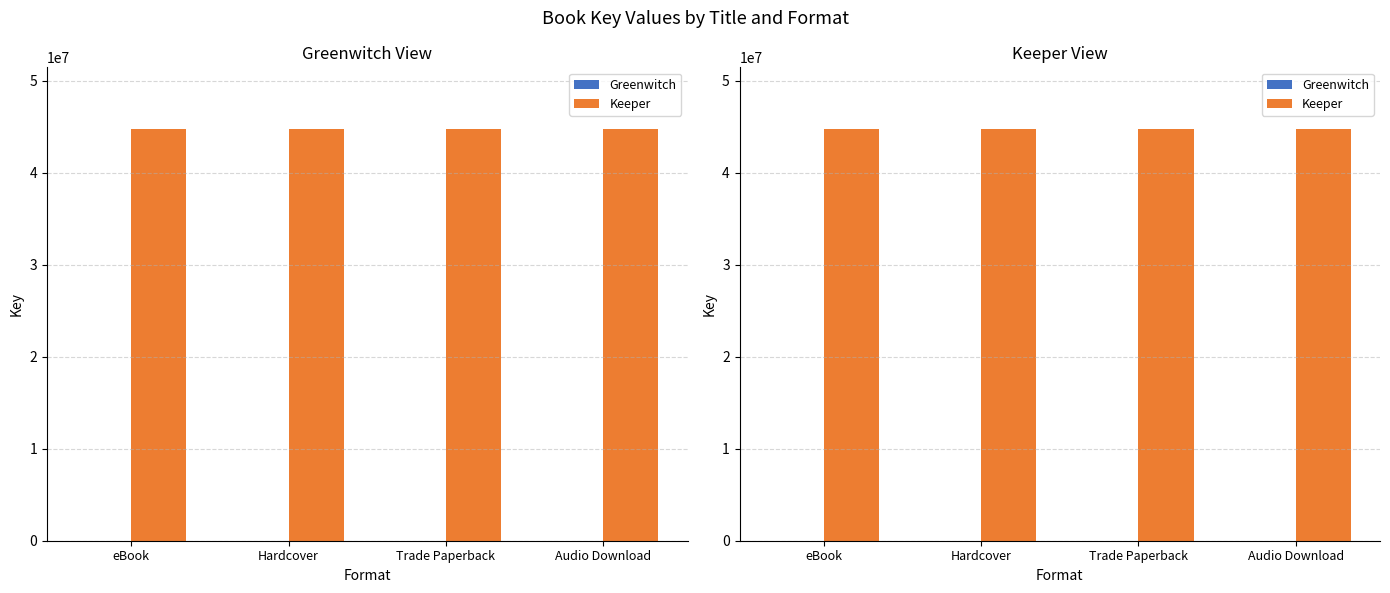

Which series has the largest range (max minus min)?

Greenwitch